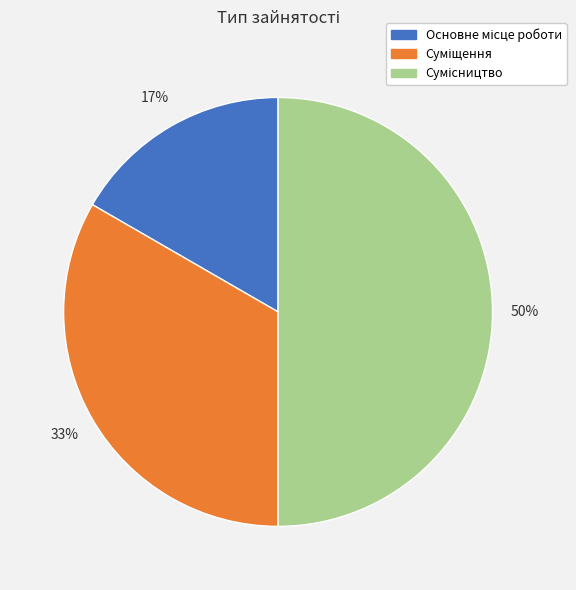

To the nearest percent, what is the average slice percentage?

33%